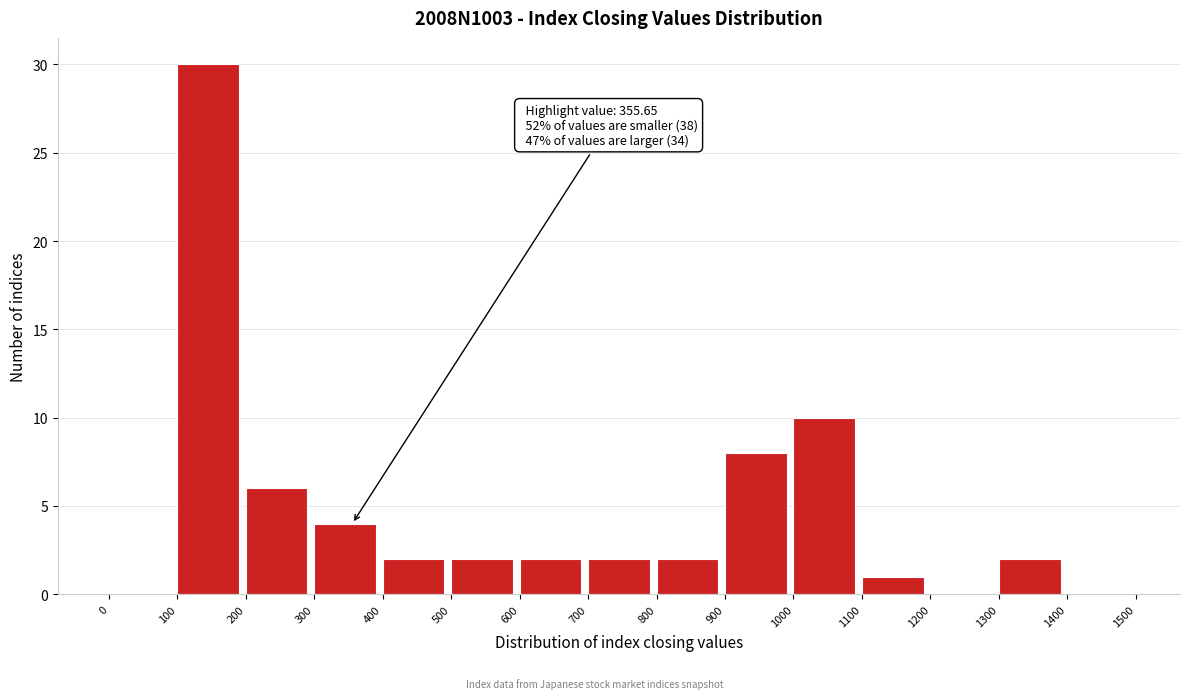

Which range on the x-axis has the tallest bar?

100 to 200